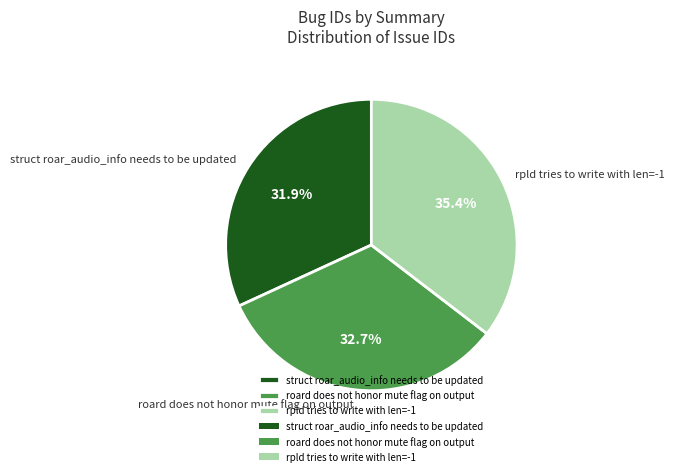

Does roard does not honor mute flag on output account for over 50% of the chart?

No